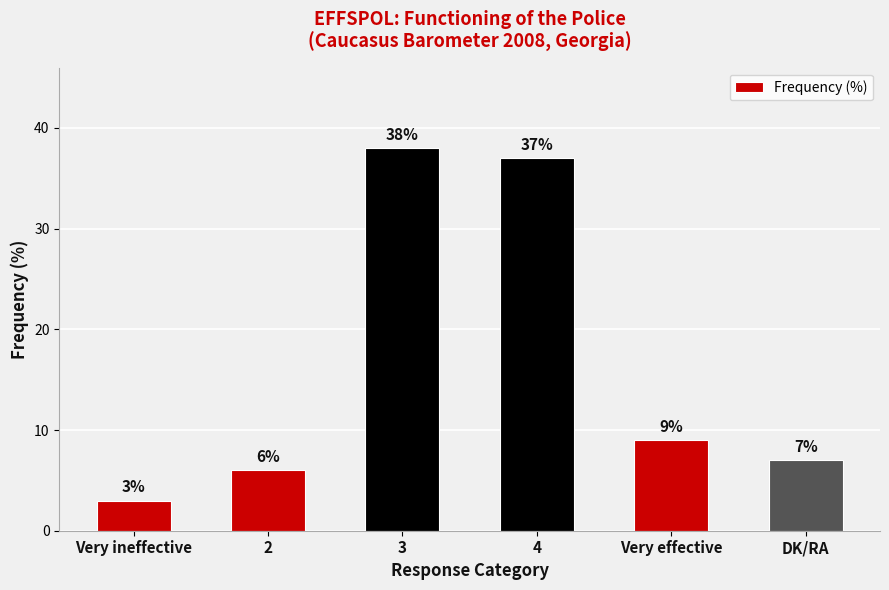

Approximately how many times larger is the value at 2 compared to 4?

0.2